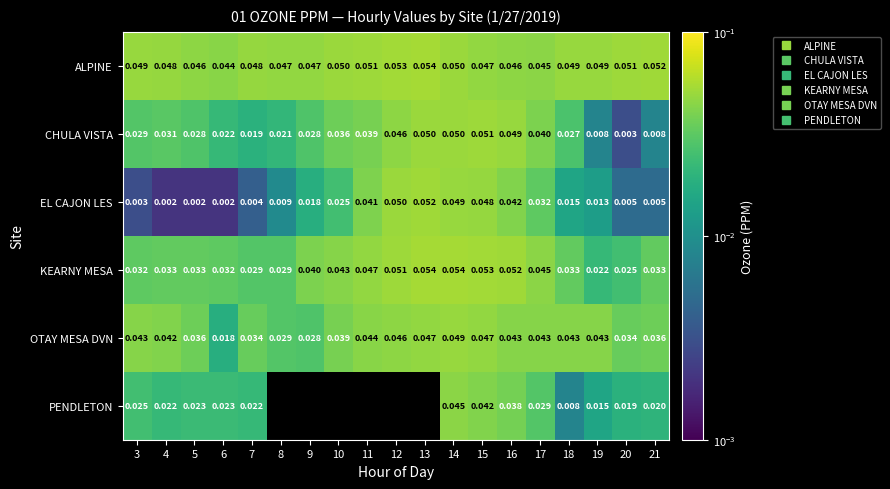

Is it true that OTAY MESA DVN equals 0.0 at 6?

True